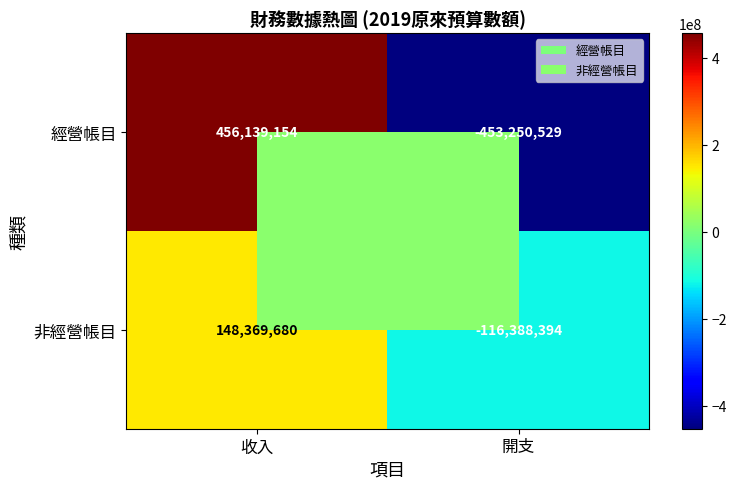

Which series has the largest total across all categories?

非經營帳目